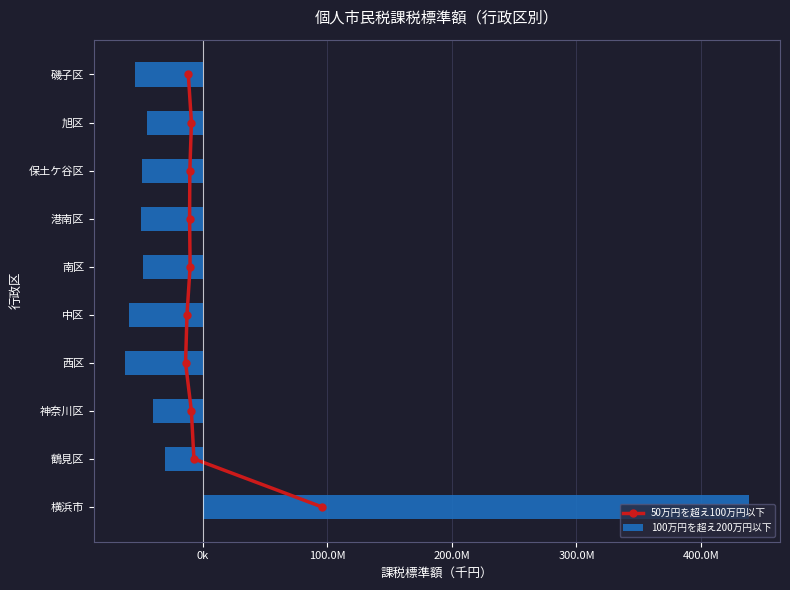

How many data points in 50万円を超え100万円以下 are above 5?

4